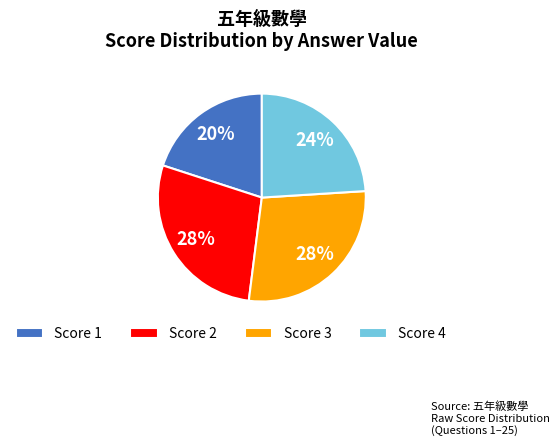

Approximately how many times larger is the value at Score 1 compared to Score 4?

0.8